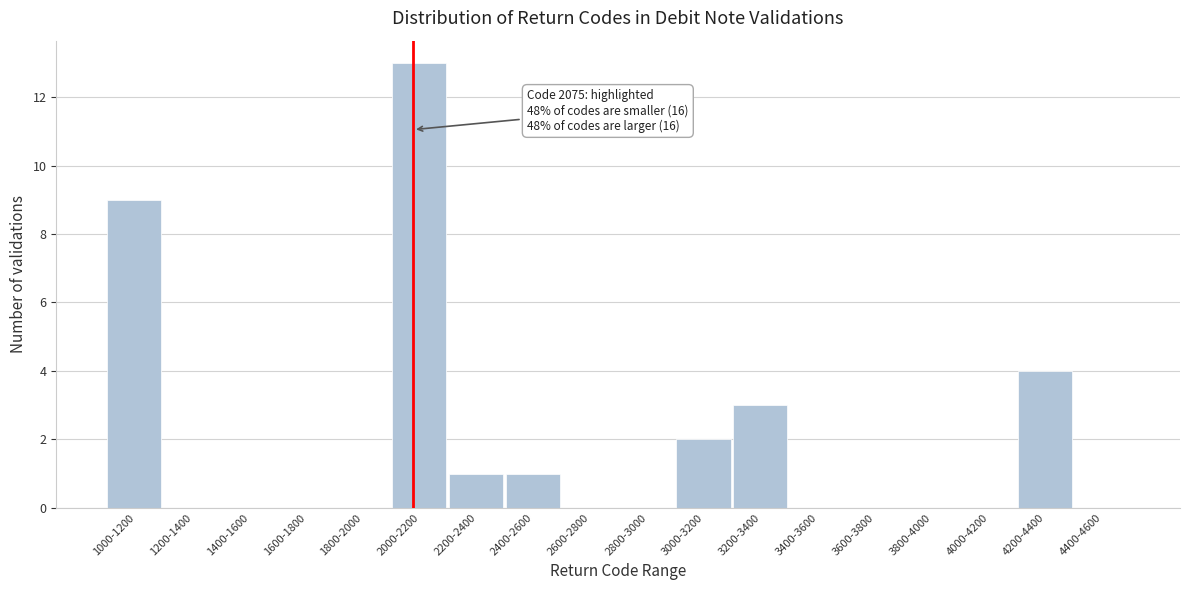

Reading right to left, list all the values displayed in this chart.

4400-4600=0	4200-4400=4	4000-4200=0	3800-4000=0	3600-3800=0	3400-3600=0	3200-3400=3	3000-3200=2	2800-3000=0	2600-2800=0	2400-2600=1	2200-2400=1	2000-2200=13	1800-2000=0	1600-1800=0	1400-1600=0	1200-1400=0	1000-1200=9